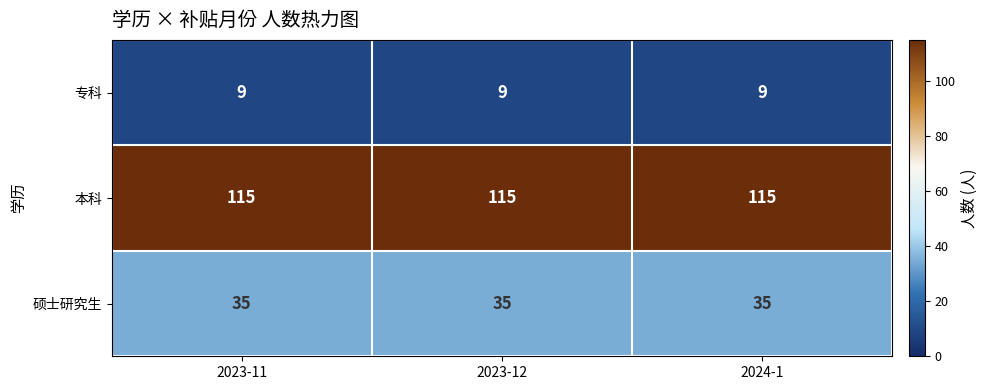

What is the highest value of the 硕士研究生 series?

35